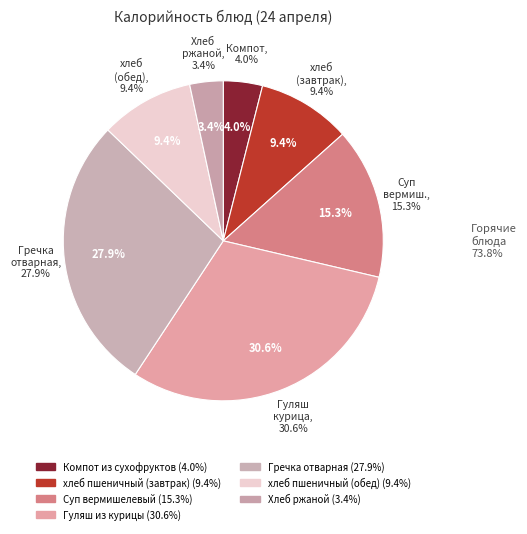

How many segments does this pie chart have?

7